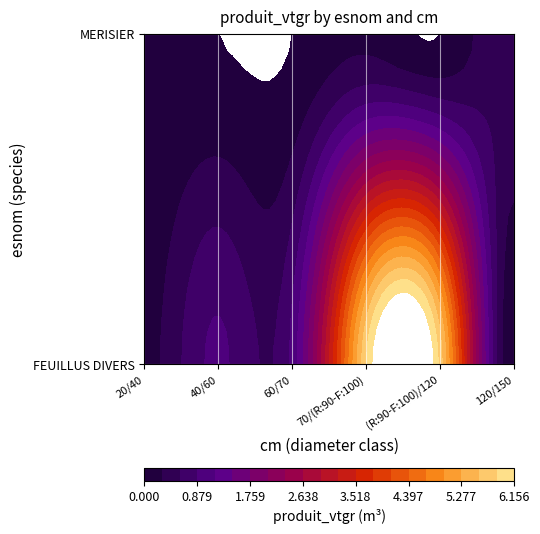

What is the highest value of the FEUILLUS DIVERS series?

5.9